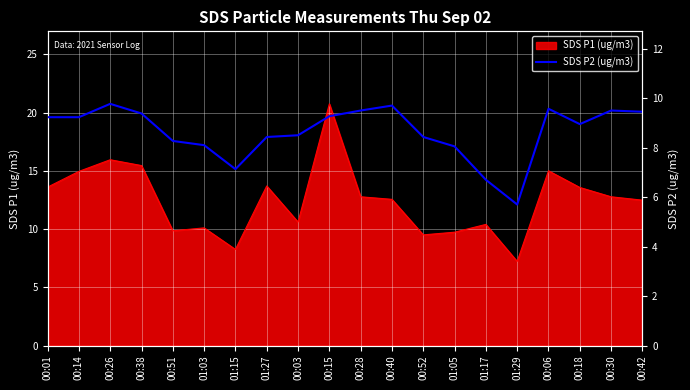

The value of SDS P1 (ug/m3) at 00:14 is 14.9. True or false?

True